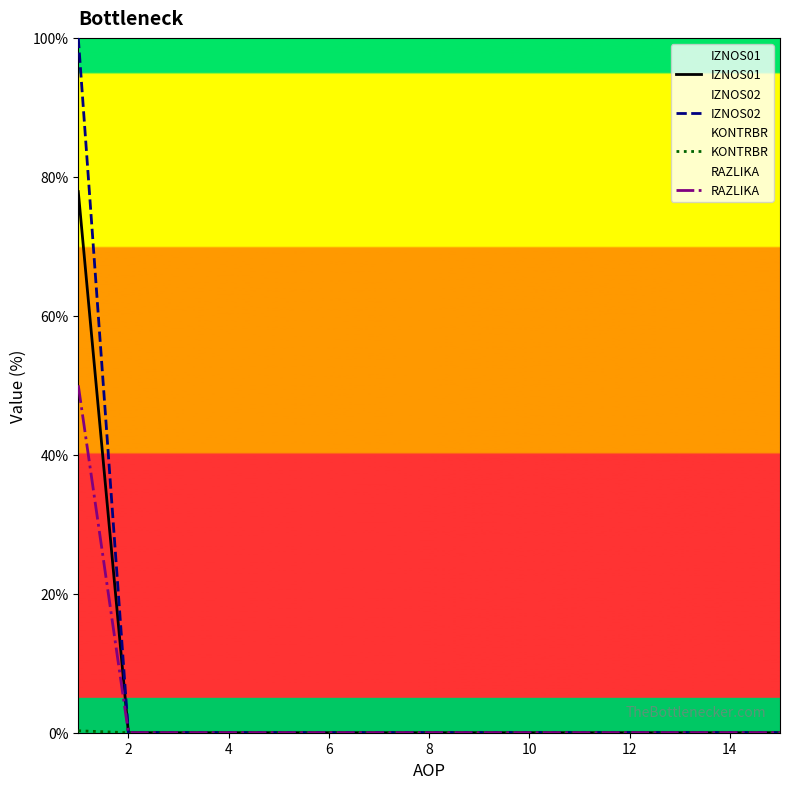

How many lines are shown in the chart?

4